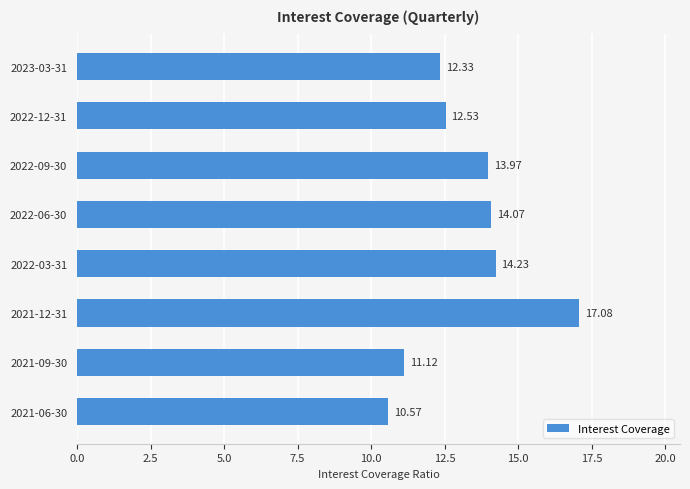

How many distinct data groups are displayed?

1